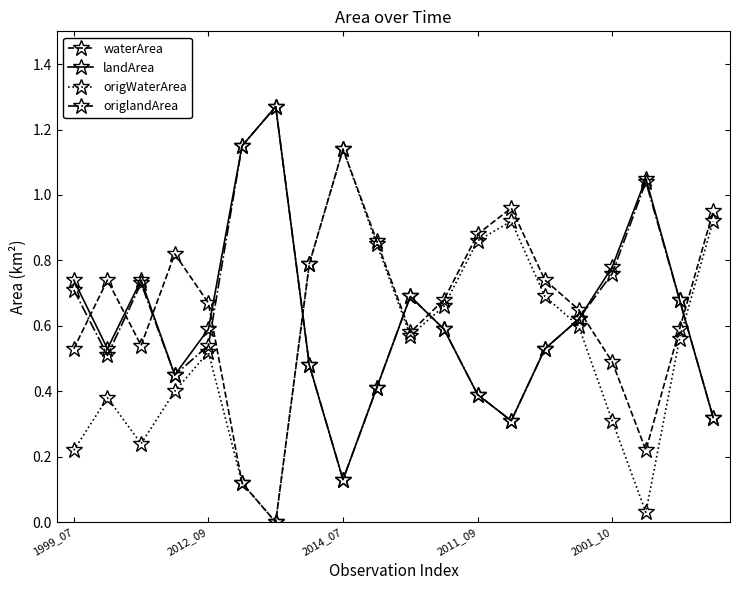

At how many categories does at least one series exceed 1?

4